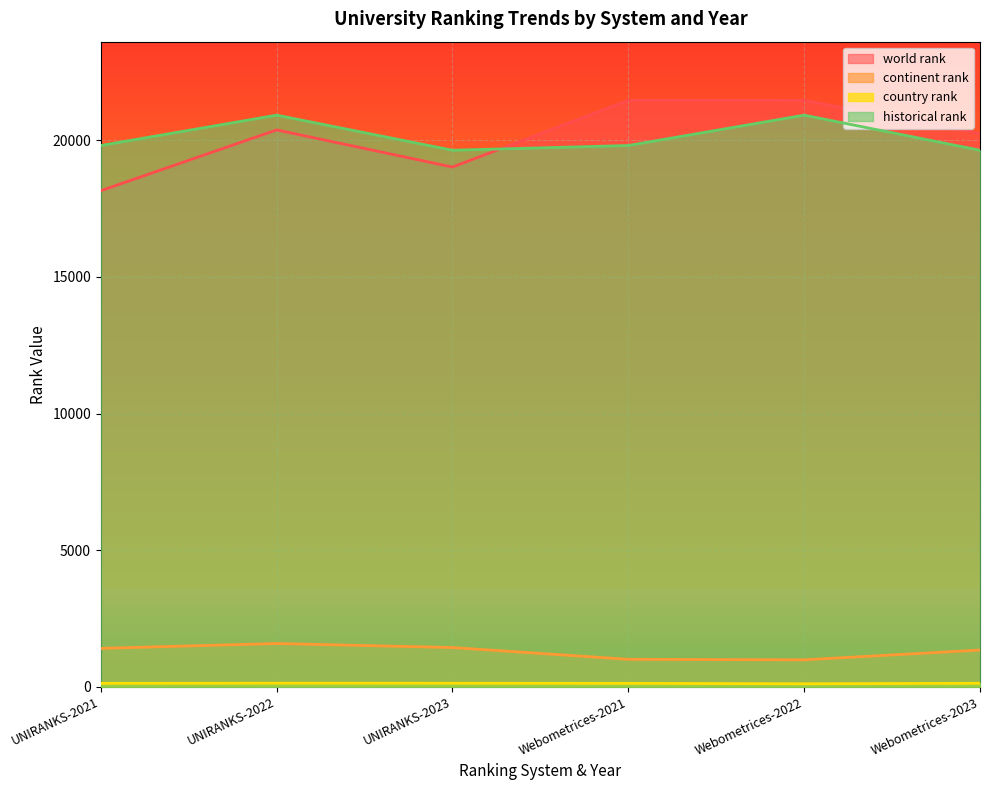

Reading left to right, list all the values displayed in this chart.

world rank: UNIRANKS-2021=18152.0	UNIRANKS-2022=20376.0	UNIRANKS-2023=19017.0	Webometrices-2021=21458.0	Webometrices-2022=21455.0	Webometrices-2023=20246.0
continent rank: UNIRANKS-2021=1410.0	UNIRANKS-2022=1588.0	UNIRANKS-2023=1440.0	Webometrices-2021=1010.0	Webometrices-2022=991.0	Webometrices-2023=1349.0
country rank: UNIRANKS-2021=132.0	UNIRANKS-2022=136.0	UNIRANKS-2023=135.0	Webometrices-2021=131.0	Webometrices-2022=115.0	Webometrices-2023=134.0
historical rank: UNIRANKS-2021=19805.0	UNIRANKS-2022=20915.5	UNIRANKS-2023=19631.5	Webometrices-2021=19805.0	Webometrices-2022=20915.5	Webometrices-2023=19631.5